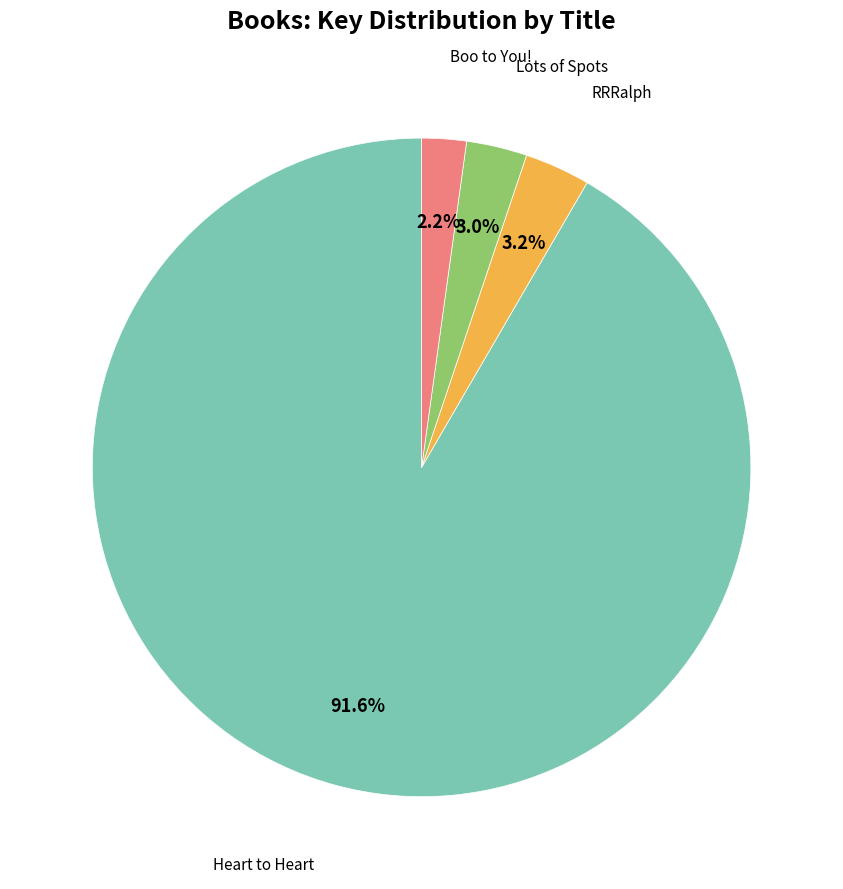

True or false: Lots of Spots accounts for 3% of the total.

True